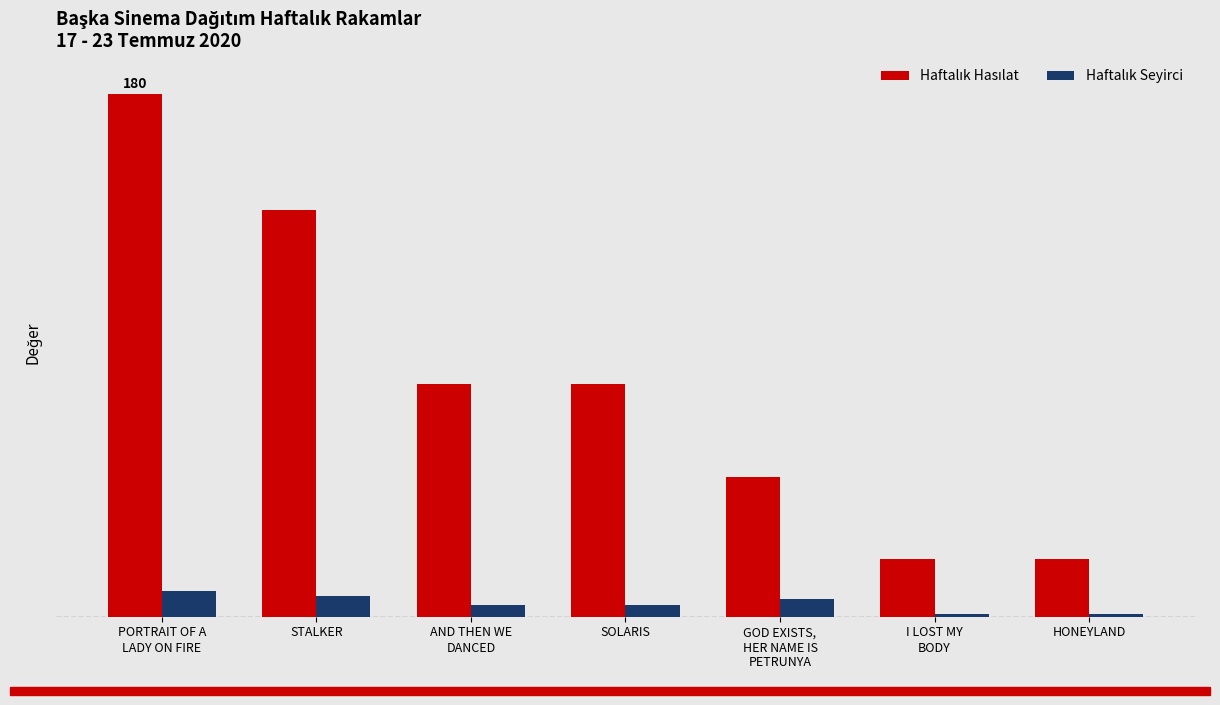

List the series in order of their peak value, lowest first.

Haftalık Seyirci, Haftalık Hasılat